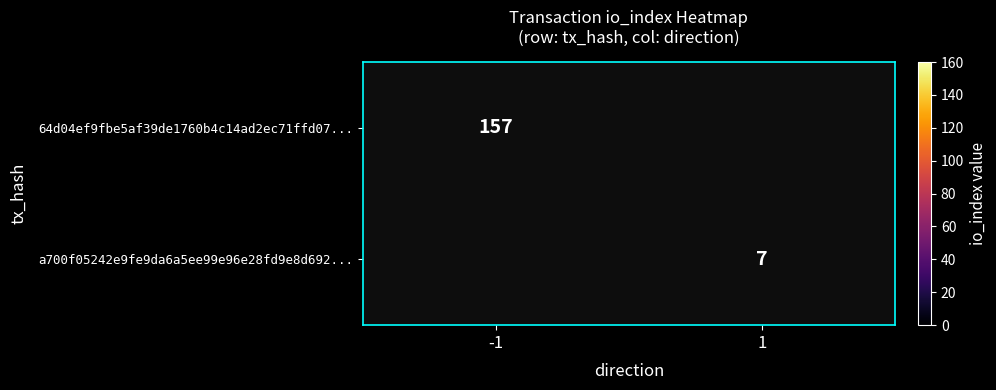

Is it true that 64d04ef9fbe5af39de1760b4c14ad2ec71ffd07... equals 54 at -1?

False